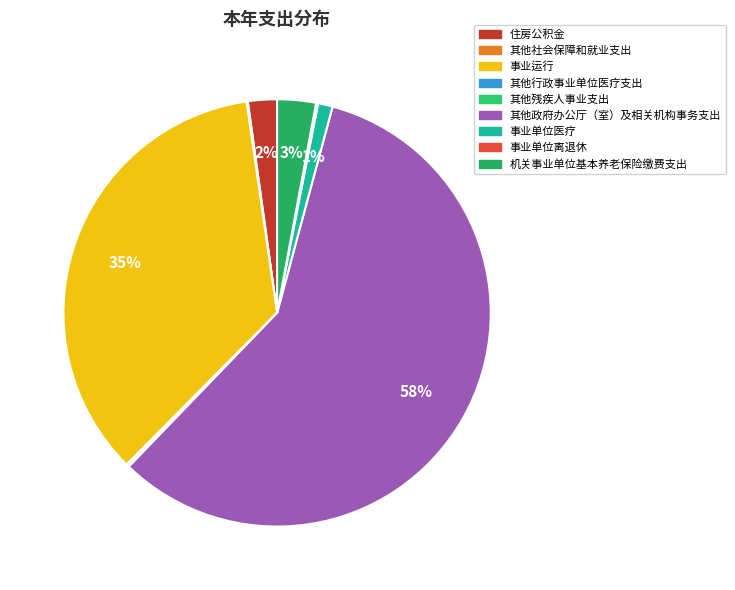

Rank the categories by value from lowest to highest.

其他行政事业单位医疗支出, 其他社会保障和就业支出, 事业单位离退休, 其他残疾人事业支出, 事业单位医疗, 住房公积金, 机关事业单位基本养老保险缴费支出, 事业运行, 其他政府办公厅（室）及相关机构事务支出